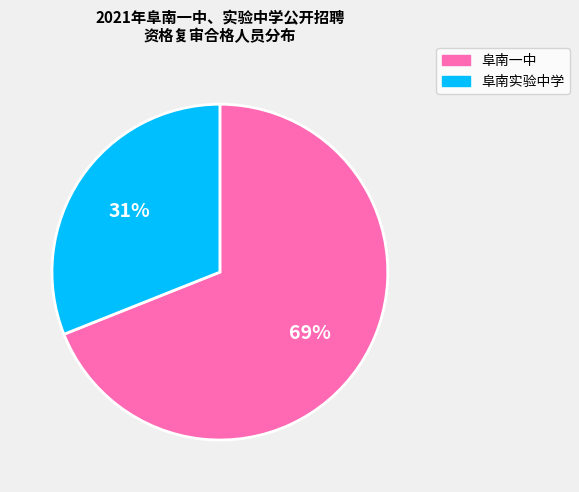

Between 阜南一中 and 阜南实验中学, which is larger?

阜南一中